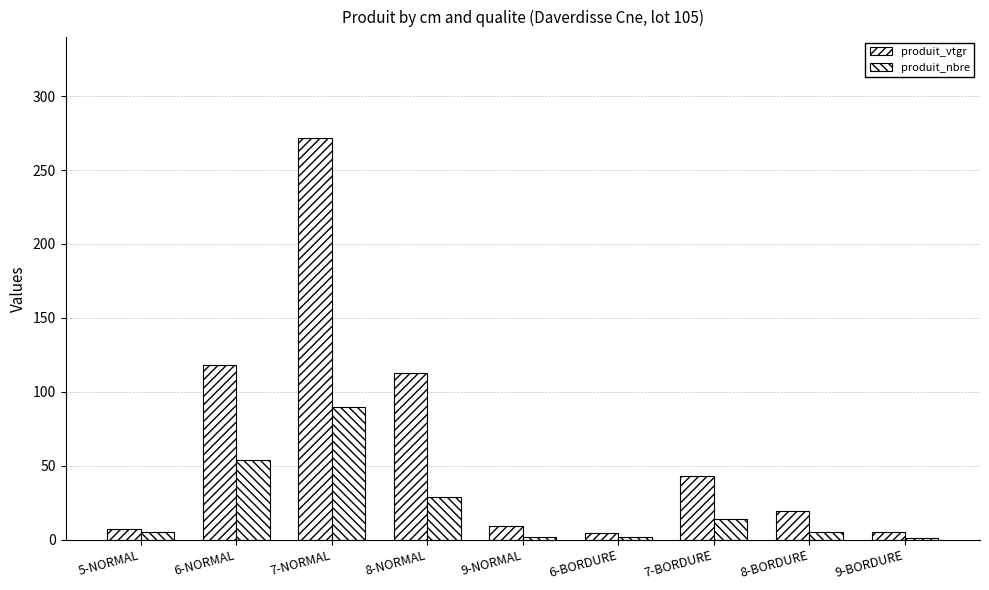

How many values in the produit_vtgr series exceed 19?

5